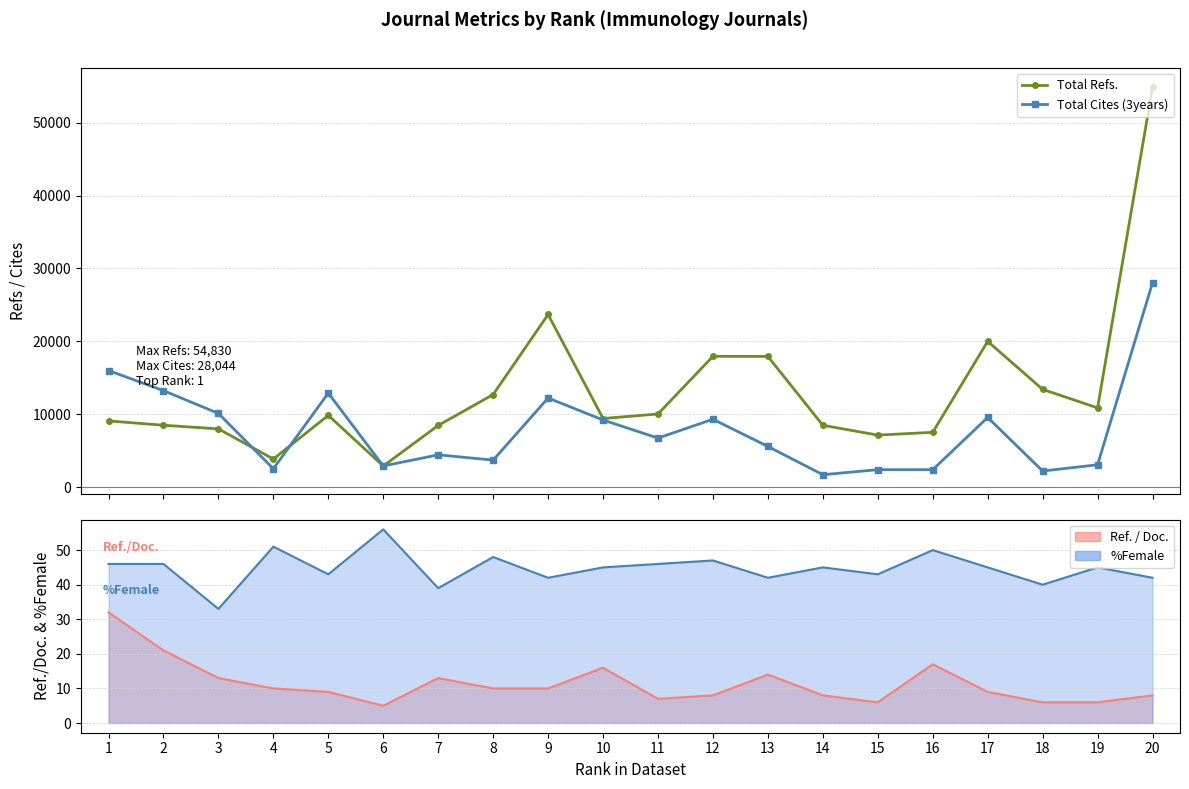

Reading left to right, extract all data points from this chart.

Total Refs.: 9099	8504	8007	3875	9856	2916	8477	12711	23687	9428	10050	17955	17940	8502	7155	7535	20005	13423	10887	54830
Total Cites (3years): 16006	13251	10128	2545	12914	2921	4448	3726	12239	9223	6746	9327	5599	1723	2414	2414	9575	2227	3085	28044